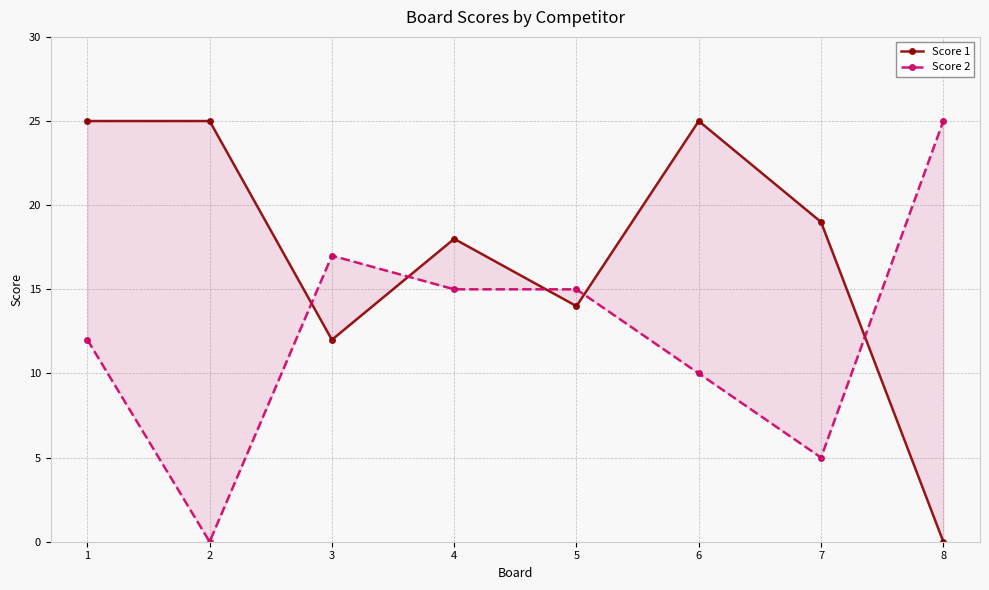

Does the chart display data point markers on the line(s)?

Yes